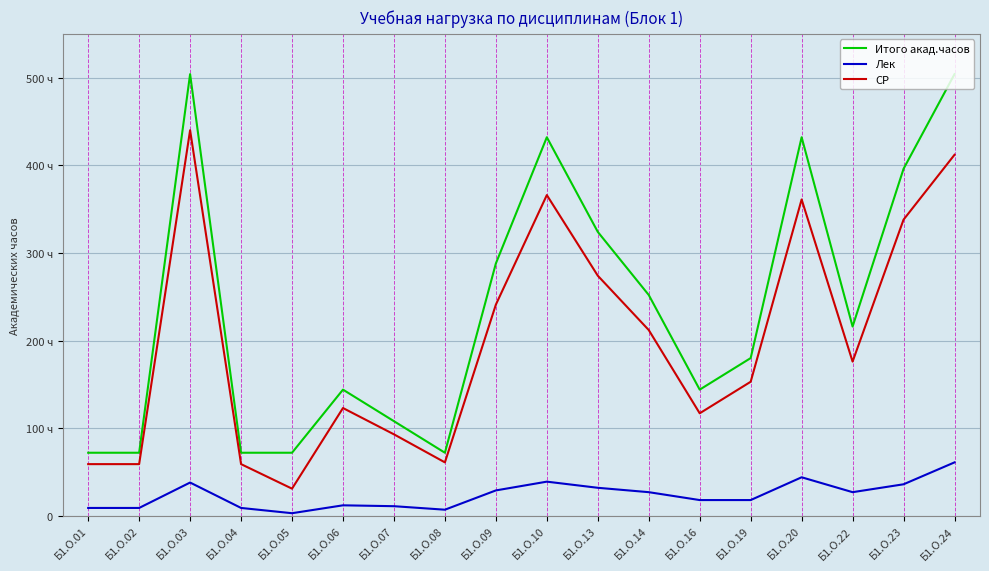

Read the СР value at Б1.О.19.

153